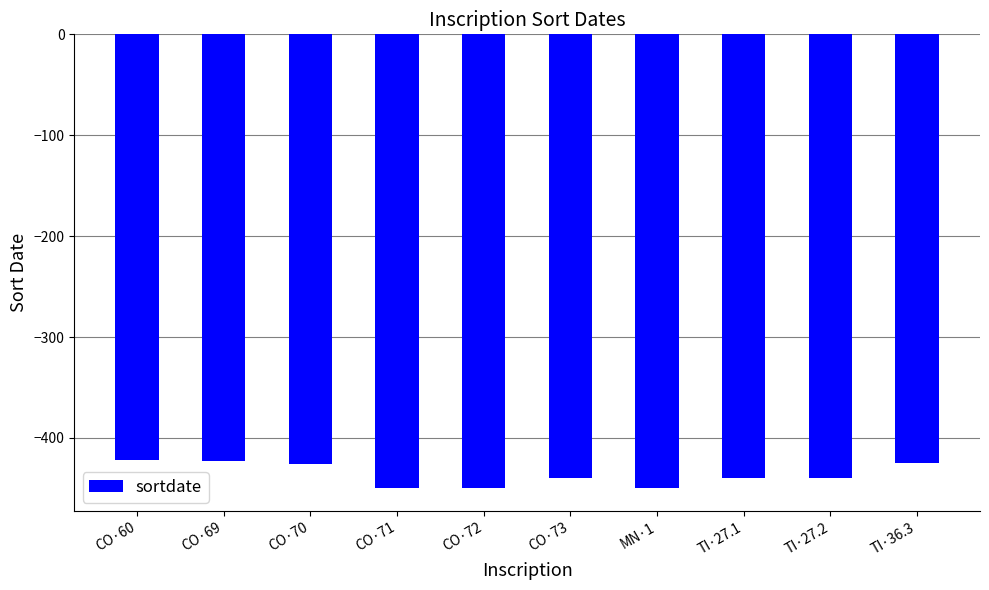

What is the maximum value shown in the chart?

-422